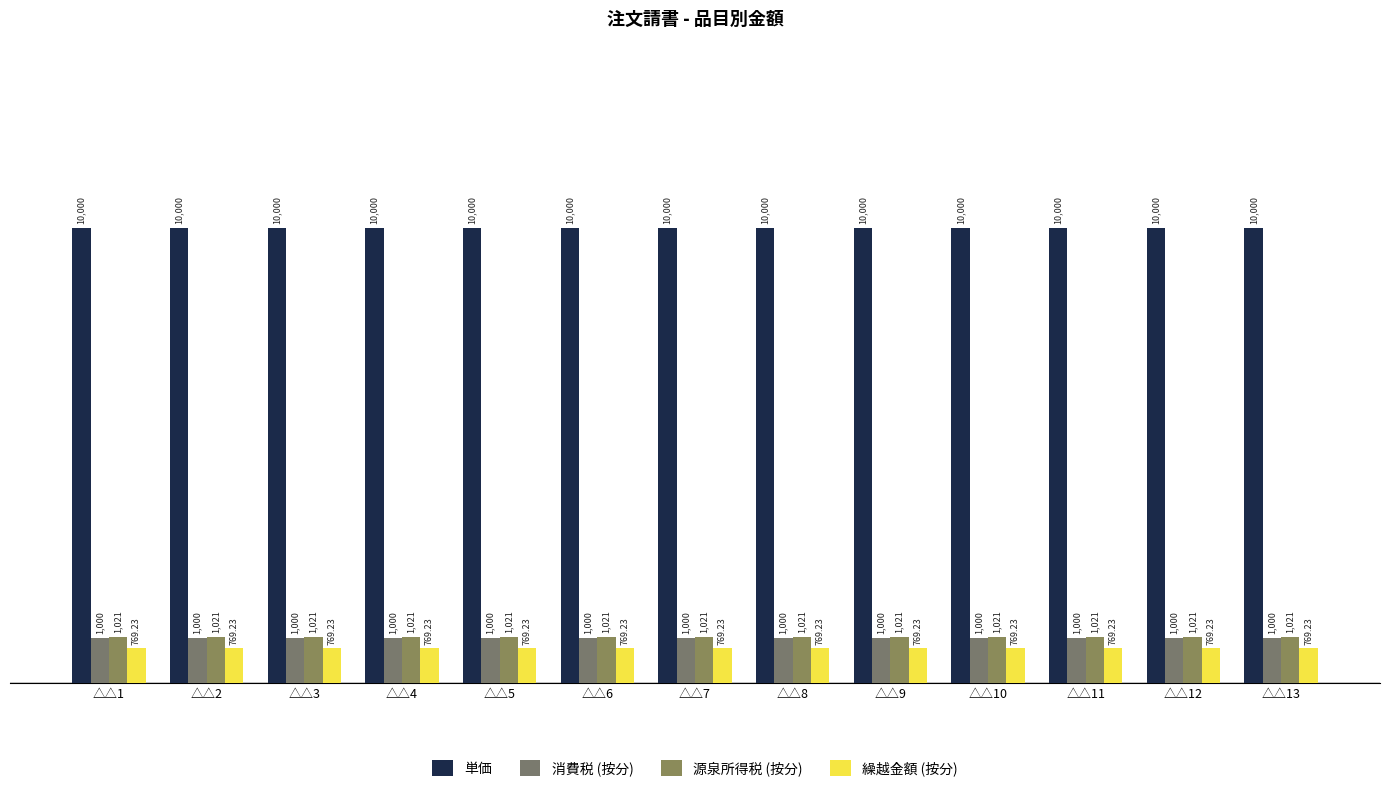

What is the average value of the 消費税 (按分) series?

1000.0